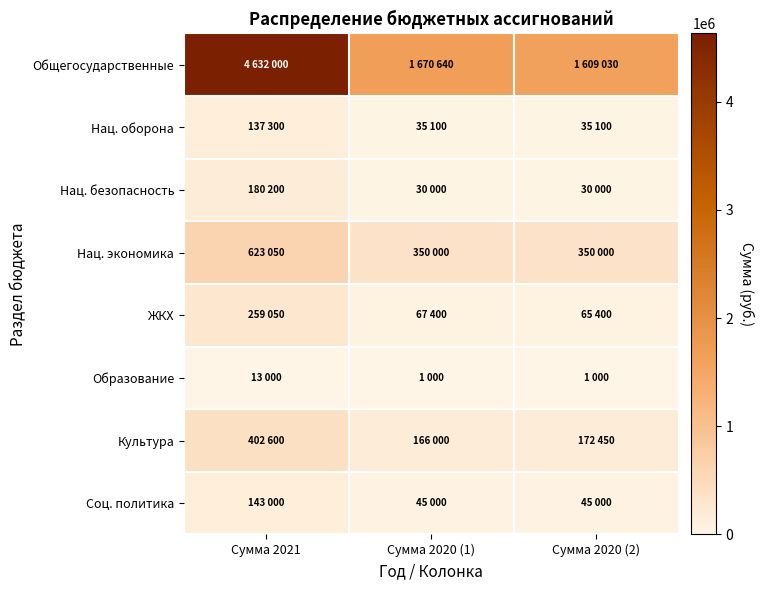

Reading right to left, extract all data points from this chart.

Общегосударственные: Сумма 2020 (2)=1609030	Сумма 2020 (1)=1670640	Сумма 2021=4632000
Нац. оборона: Сумма 2020 (2)=35100	Сумма 2020 (1)=35100	Сумма 2021=137300
Нац. безопасность: Сумма 2020 (2)=30000	Сумма 2020 (1)=30000	Сумма 2021=180200
Нац. экономика: Сумма 2020 (2)=350000	Сумма 2020 (1)=350000	Сумма 2021=623050
ЖКХ: Сумма 2020 (2)=65400	Сумма 2020 (1)=67400	Сумма 2021=259050
Образование: Сумма 2020 (2)=1000	Сумма 2020 (1)=1000	Сумма 2021=13000
Культура: Сумма 2020 (2)=172450	Сумма 2020 (1)=166000	Сумма 2021=402600
Соц. политика: Сумма 2020 (2)=45000	Сумма 2020 (1)=45000	Сумма 2021=143000